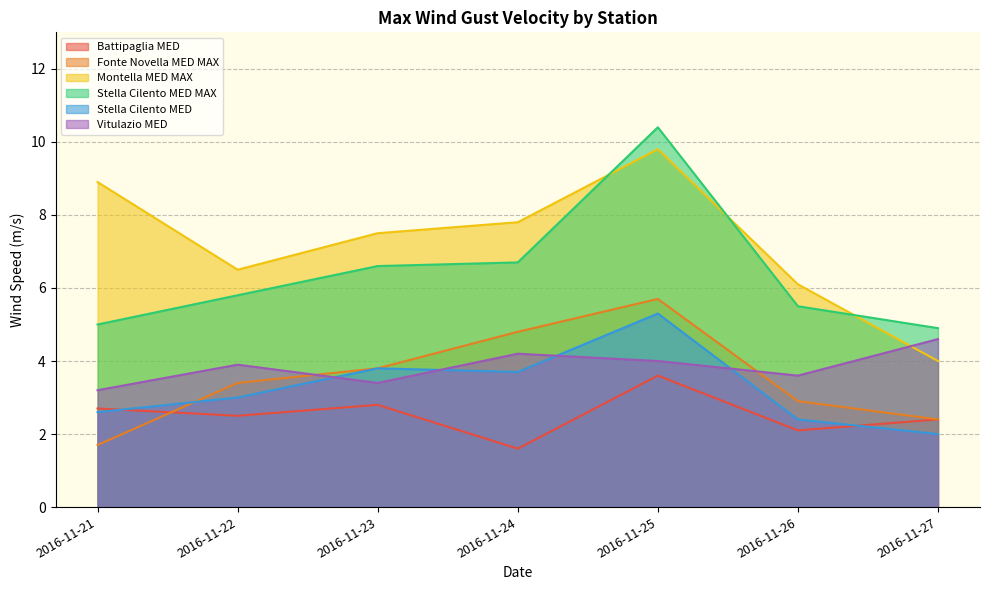

Between which two adjacent categories do Stella Cilento MED and Vitulazio MED first intersect?

2016-11-22 and 2016-11-23